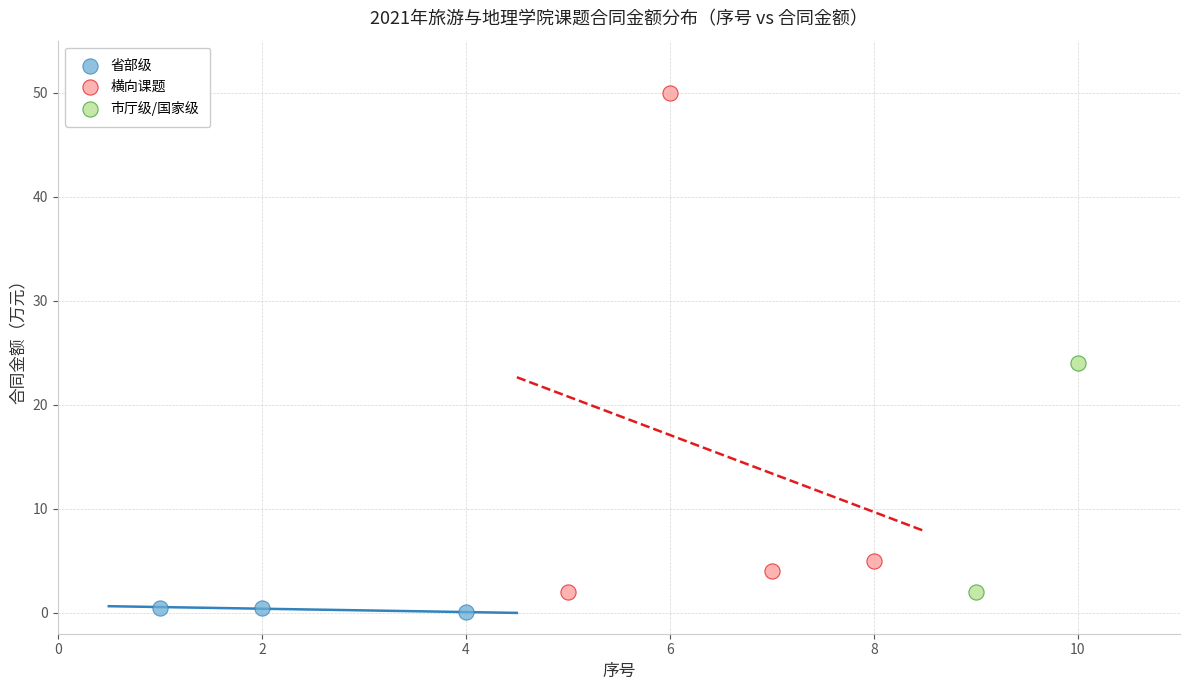

What are all the series names shown in the legend?

省部级, 横向课题, 市厅级/国家级